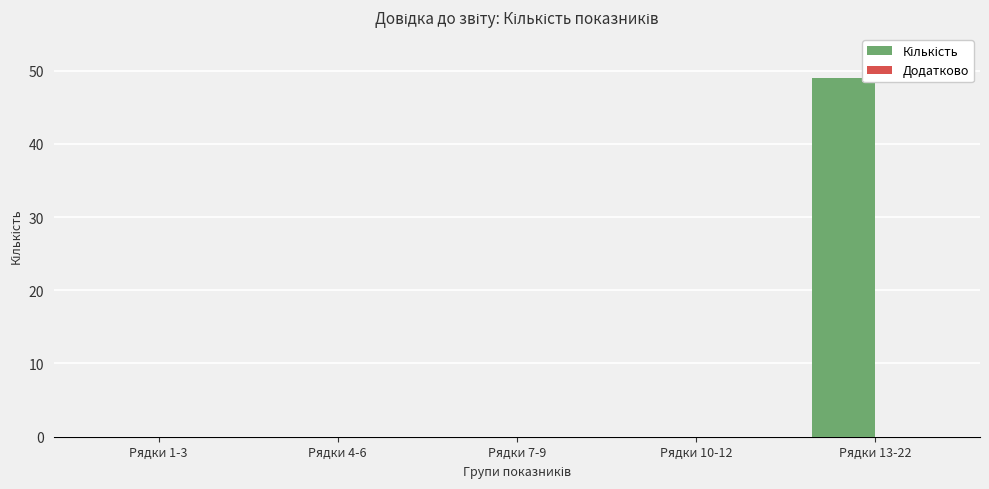

What is the sum of the values at Рядки 13-22 and Рядки 4-6?

49